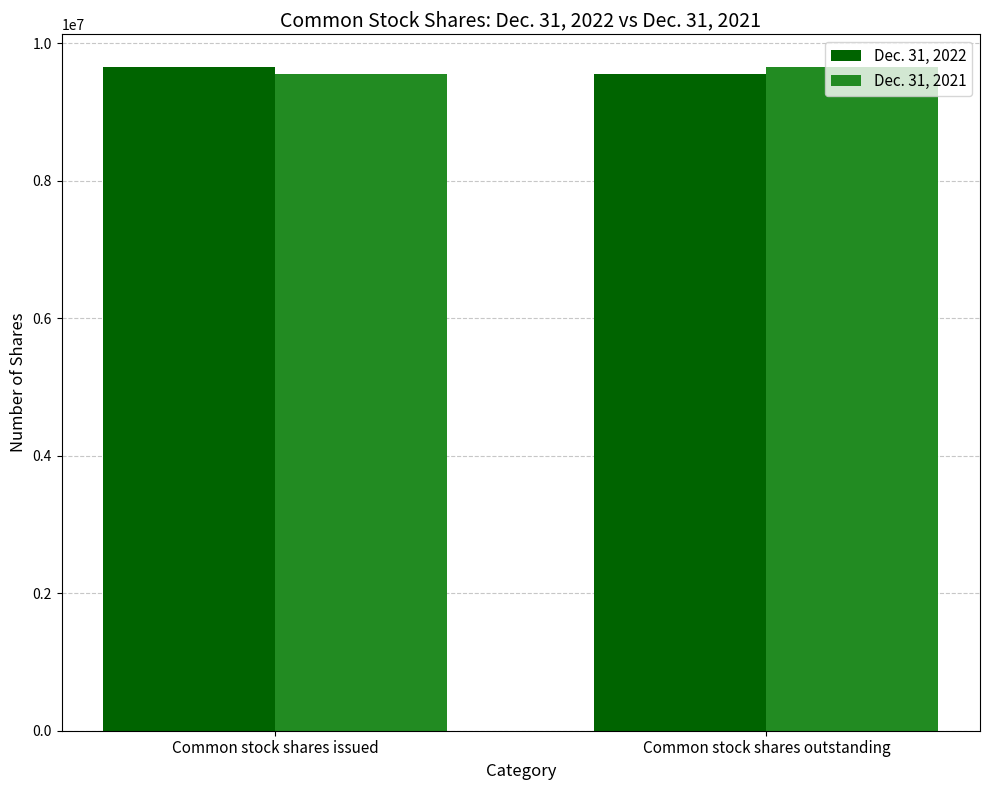

The Dec. 31, 2021 series shows 5562327 at Common stock shares outstanding. True or false?

False